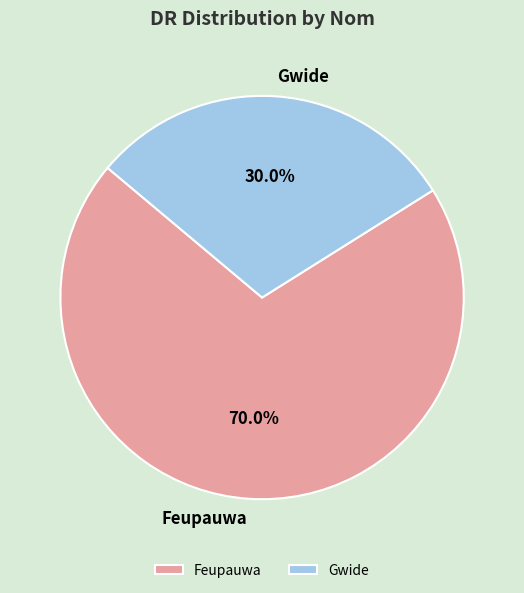

What is the smallest slice in the pie chart?

Gwide